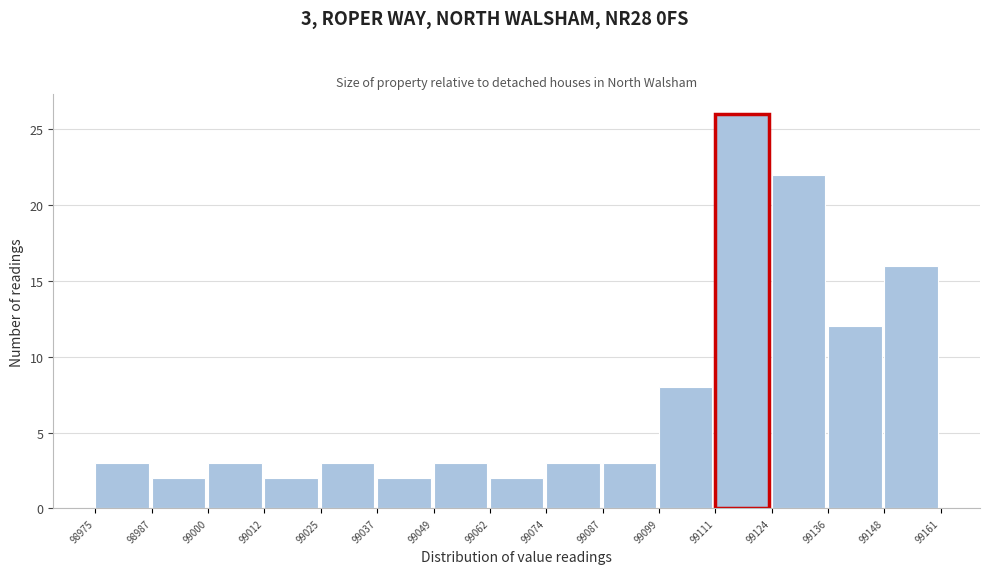

Which range on the x-axis has the tallest bar?

99111 to 99124